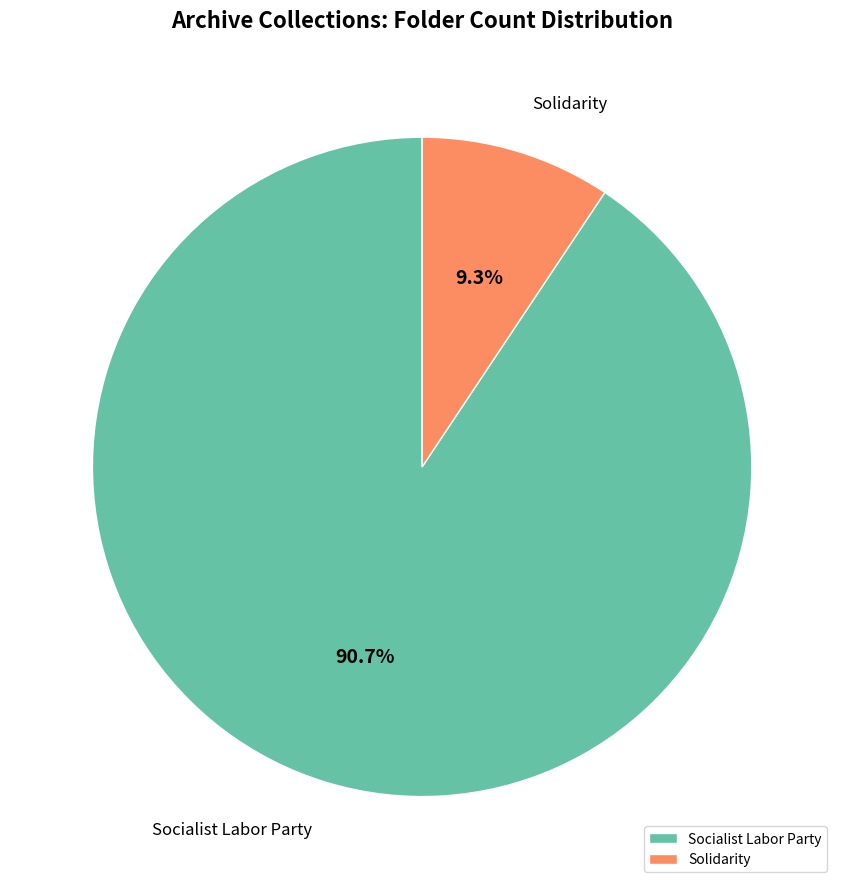

Which has a higher value, Socialist Labor Party or Solidarity?

Socialist Labor Party